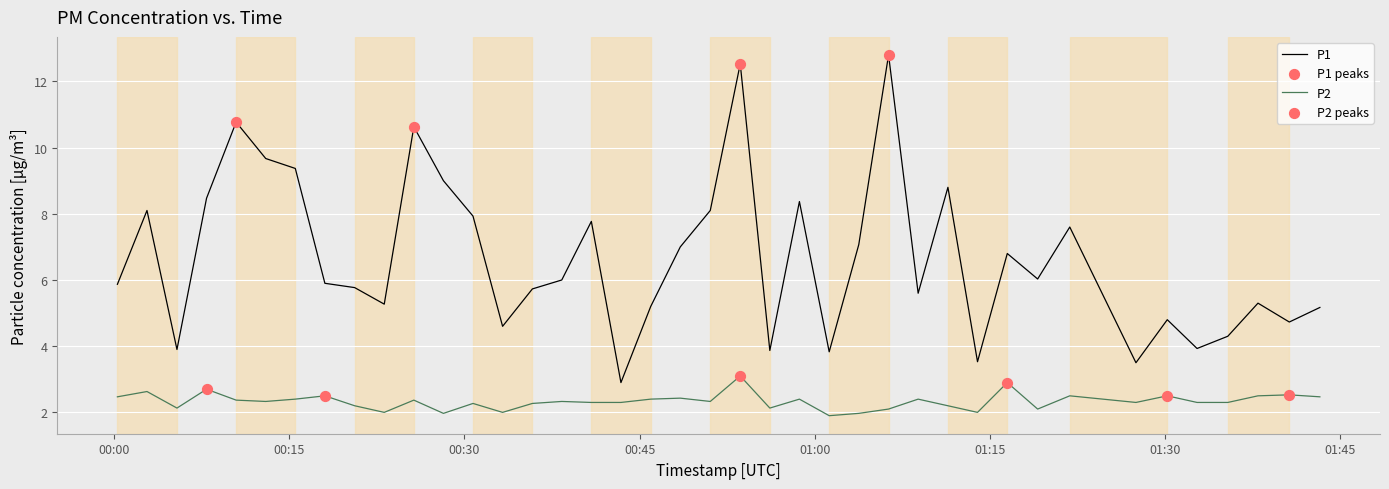

Which series has the largest total across all categories?

P1